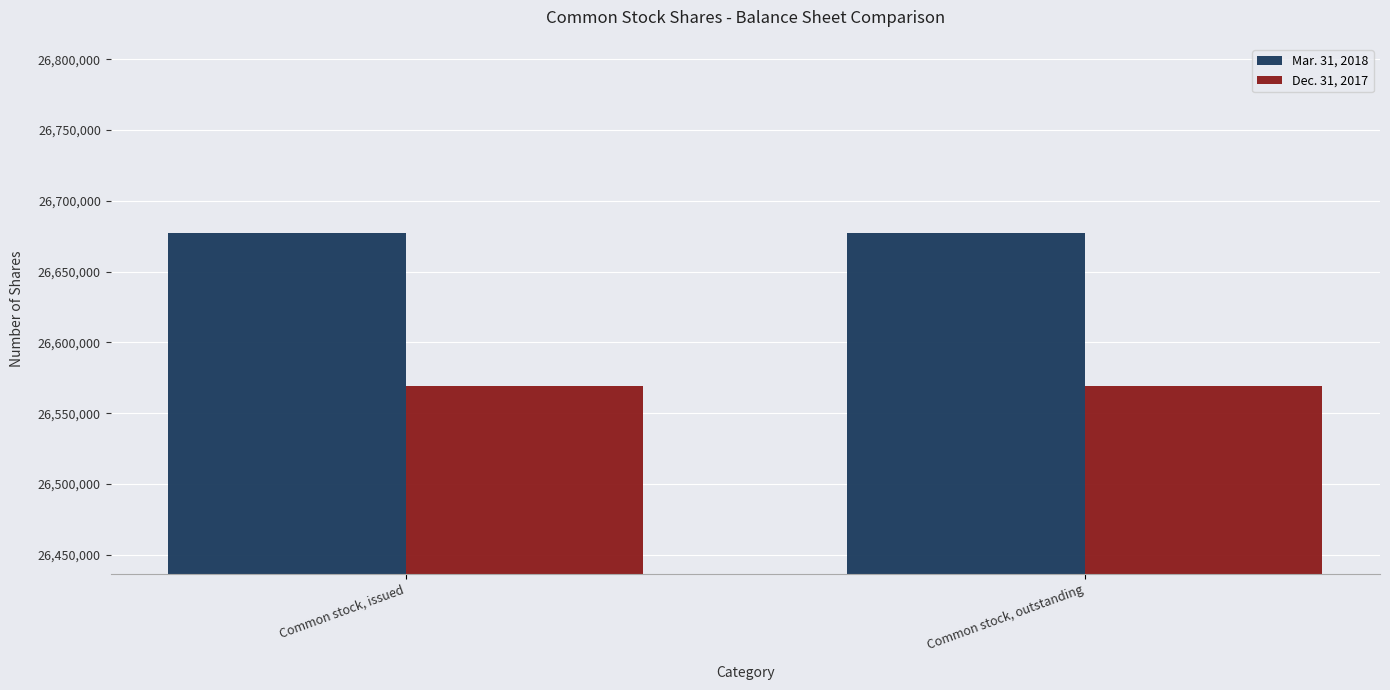

What is the label of the 1st bar from the right?

Common stock, outstanding